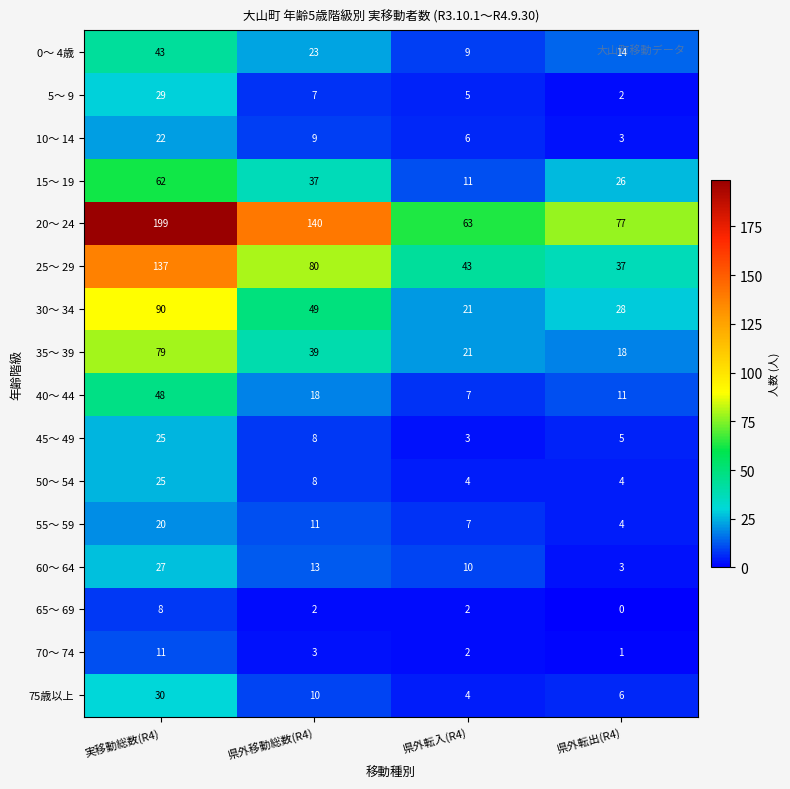

Is it true that 25～ 29 equals 80 at 県外移動総数(R4)?

True